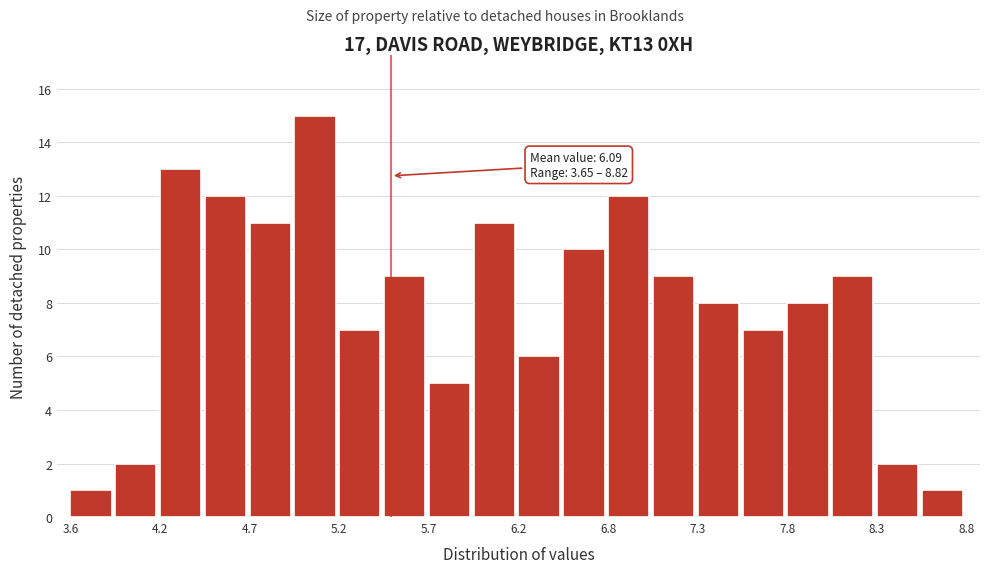

Read against the x-axis, roughly where is the centre of the tallest bar?

5.1